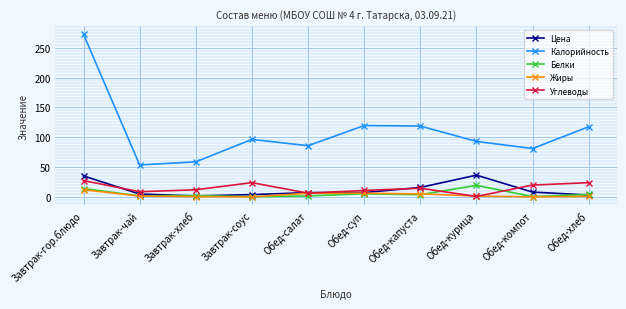

What is the value of the Белки point at the 10th from the left?

4.0